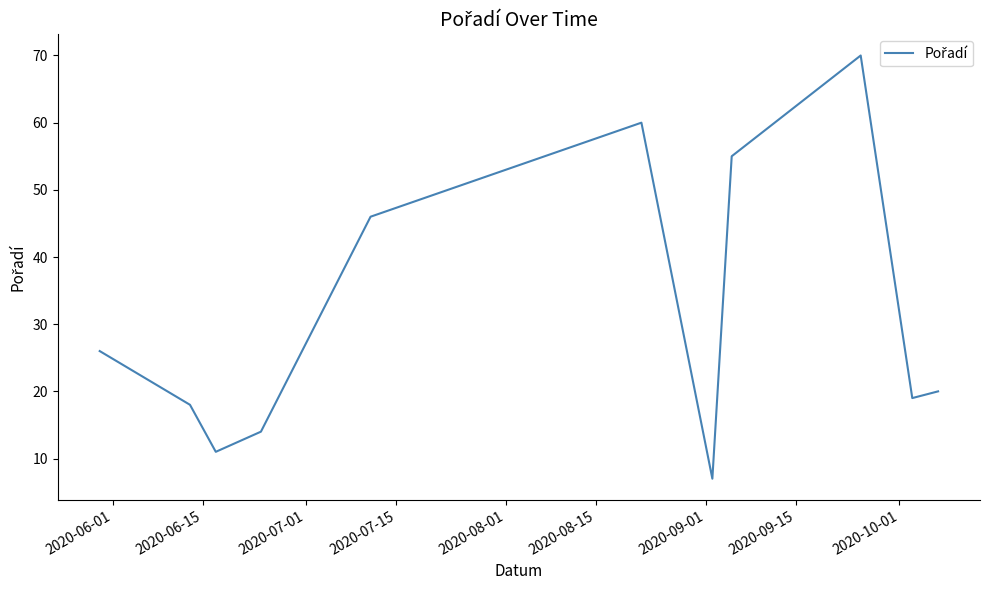

Is this an area chart (filled region under the line)?

No